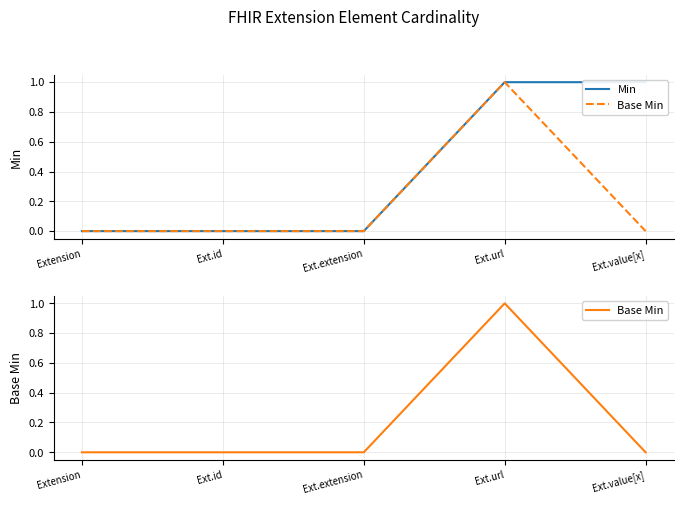

At which label is Min closest to 0?

Extension